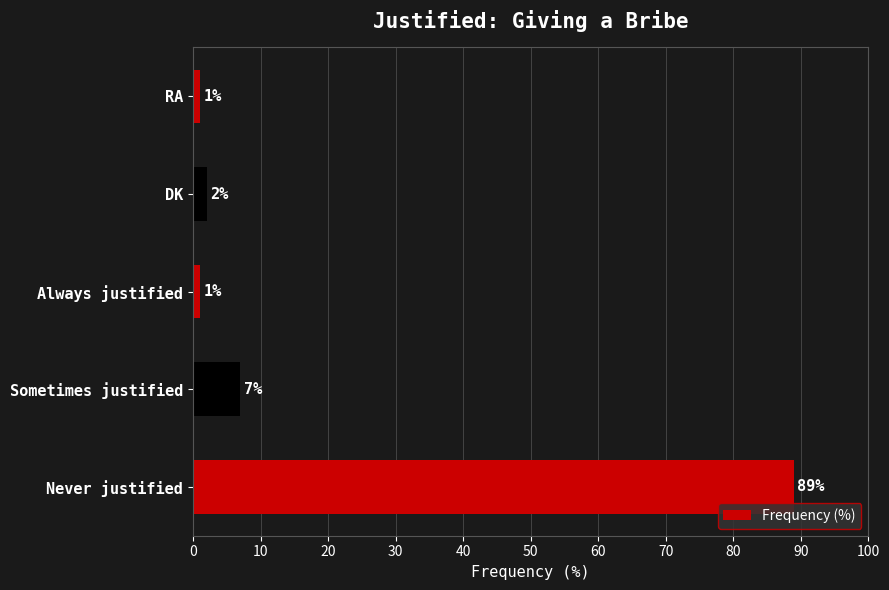

What is the maximum value shown in the chart?

89